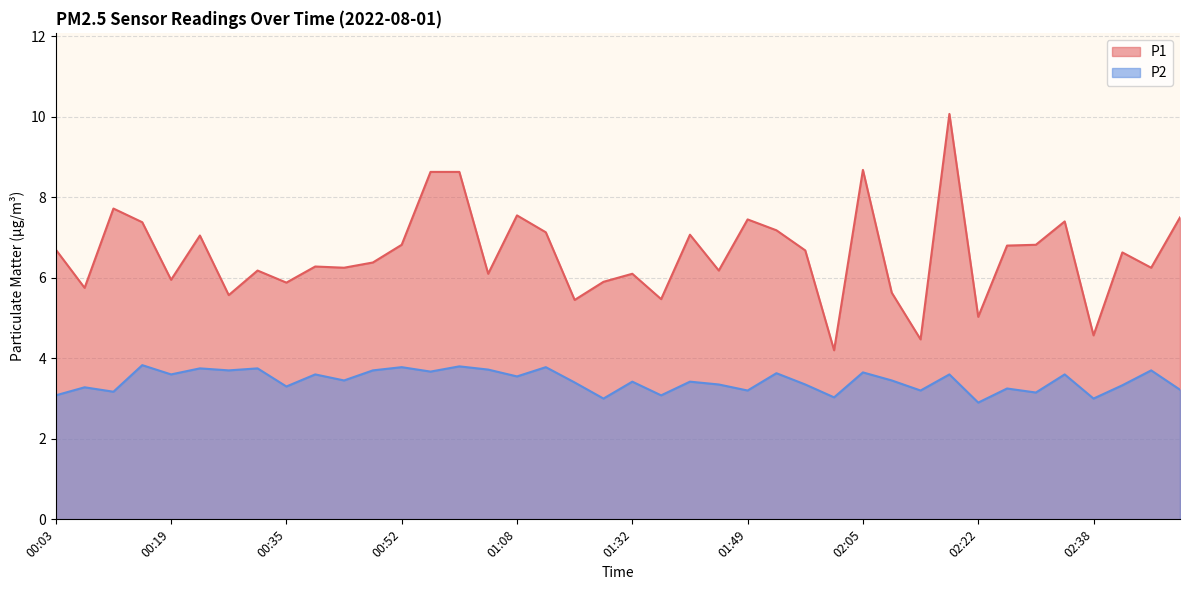

The P2 series shows 3.2 at 00:11. True or false?

True